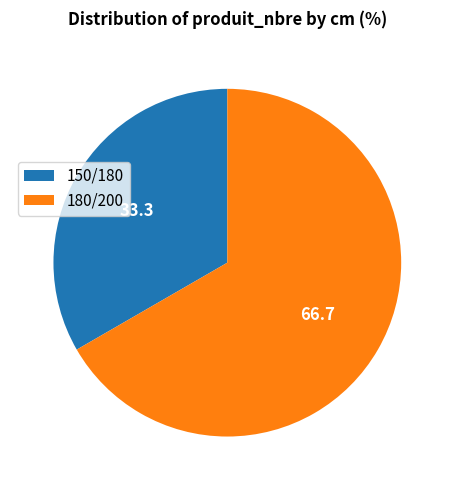

How many segments does this pie chart have?

2